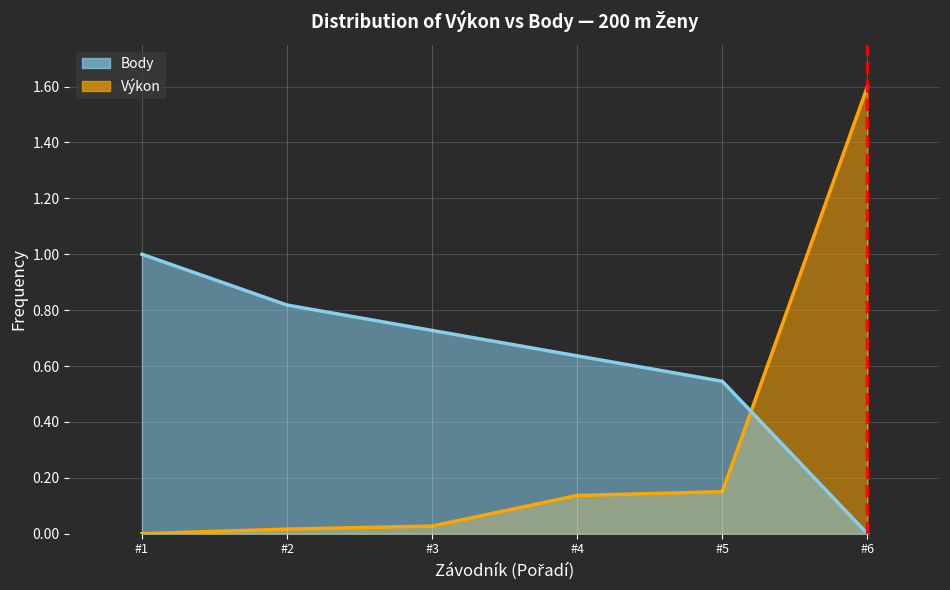

Which series has the largest total across all categories?

Body